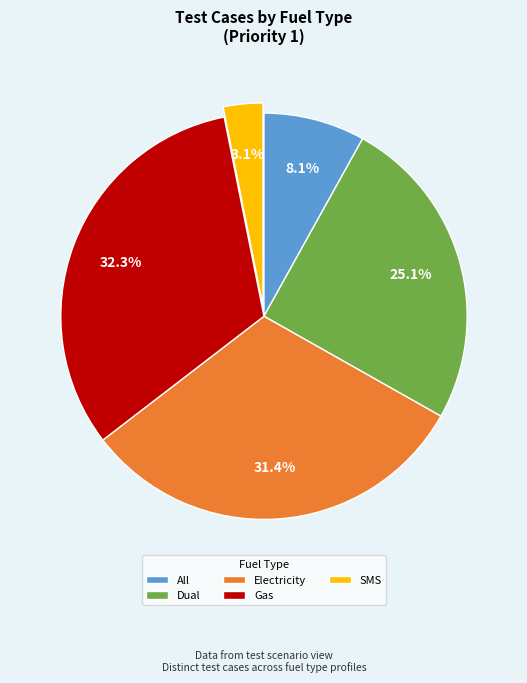

The SMS slice represents 3% of the pie. True or false?

True